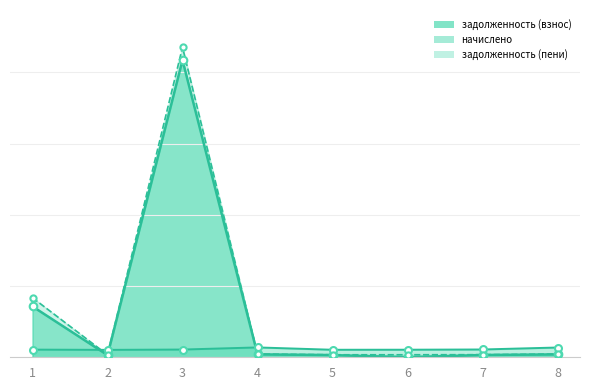

Does the chart have visible grid lines?

Yes